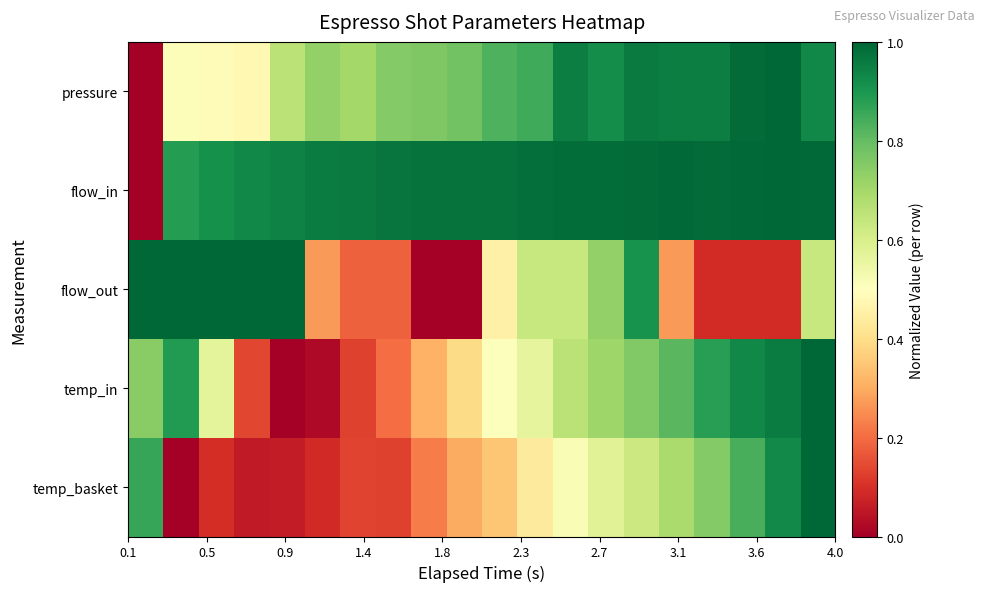

Which series has the largest total across all categories?

flow_in